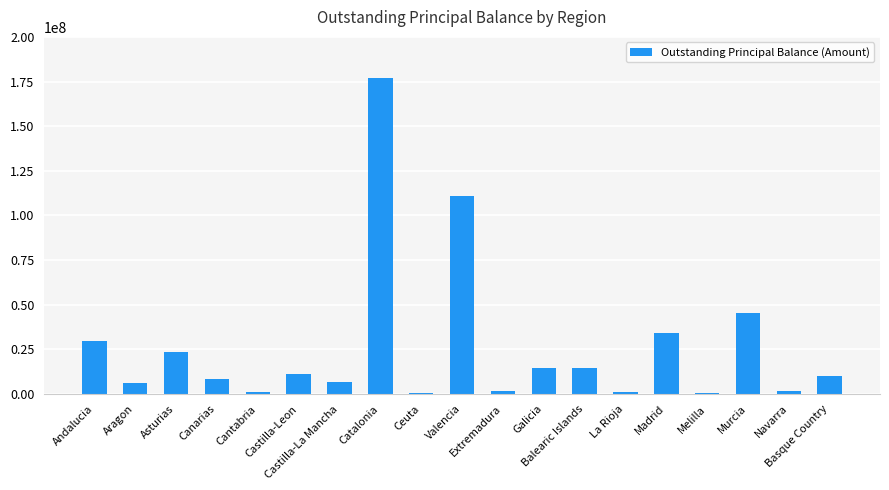

What is the greatest value displayed?

177216262.6